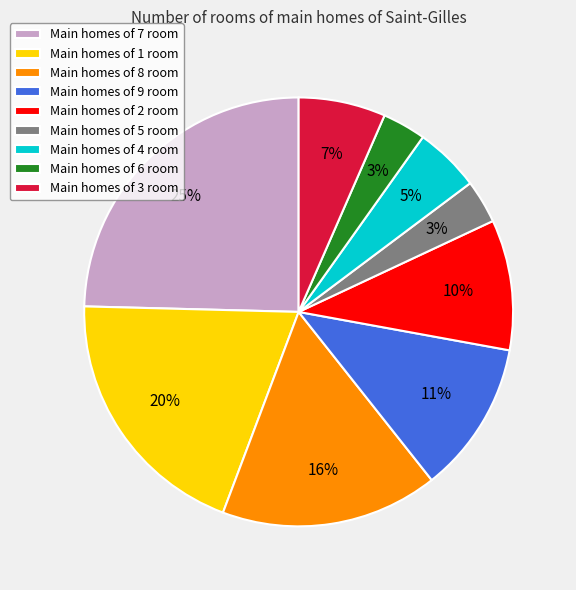

True or false: Main homes of 4 room accounts for 5% of the total.

True